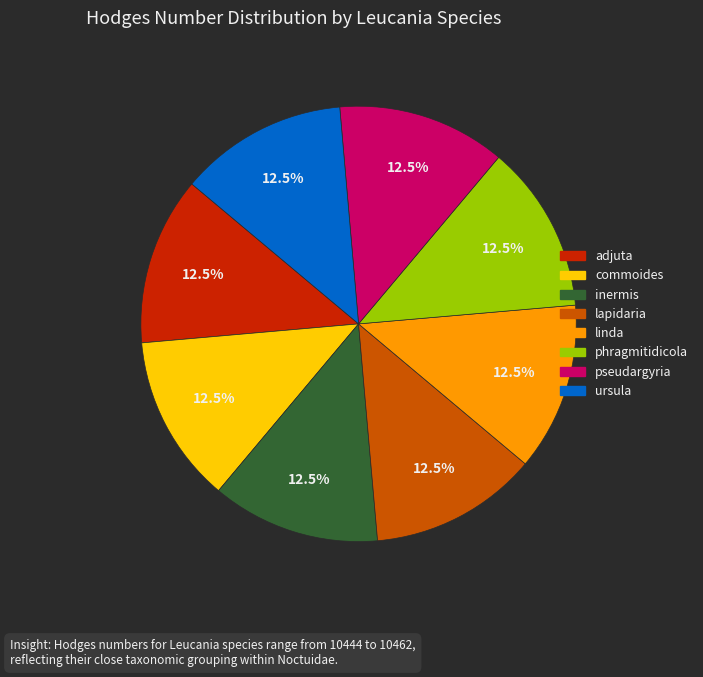

How much of the chart is everything except lapidaria?

87.5%